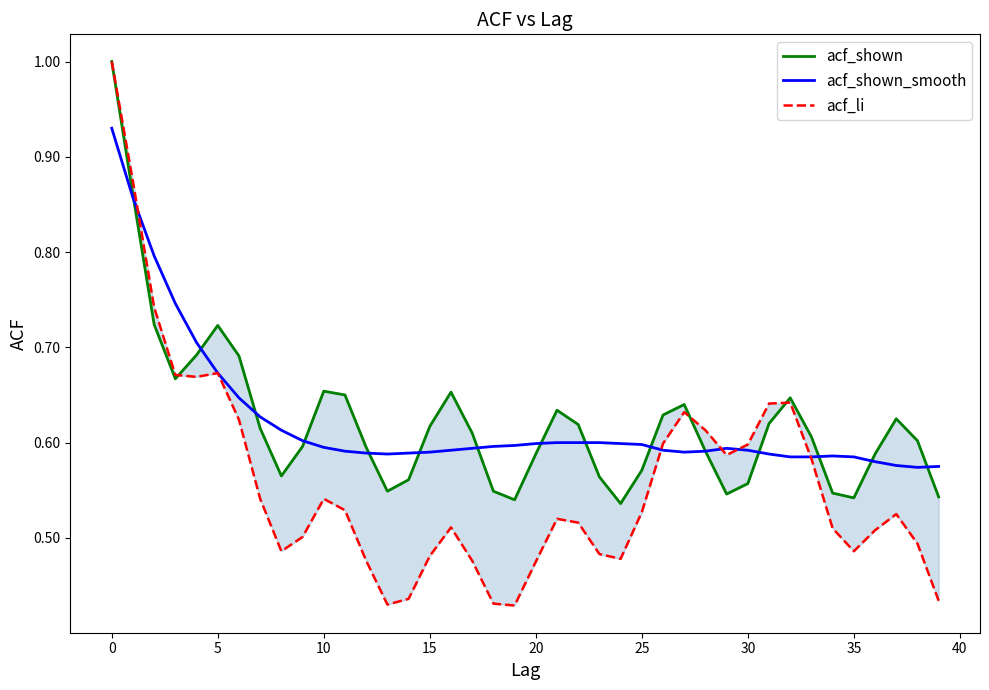

Reading right to left, what are all the values shown in this chart?

acf_shown: 0.5	0.6	0.6	0.6	0.5	0.5	0.6	0.6	0.6	0.6	0.5	0.6	0.6	0.6	0.6	0.5	0.6	0.6	0.6	0.6	0.5	0.5	0.6	0.7	0.6	0.6	0.5	0.6	0.7	0.7	0.6	0.6	0.6	0.7	0.7	0.7	0.7	0.7	0.9	1.0
acf_shown_smooth: 0.6	0.6	0.6	0.6	0.6	0.6	0.6	0.6	0.6	0.6	0.6	0.6	0.6	0.6	0.6	0.6	0.6	0.6	0.6	0.6	0.6	0.6	0.6	0.6	0.6	0.6	0.6	0.6	0.6	0.6	0.6	0.6	0.6	0.6	0.7	0.7	0.7	0.8	0.9	0.9
acf_li: 0.4	0.5	0.5	0.5	0.5	0.5	0.6	0.6	0.6	0.6	0.6	0.6	0.6	0.6	0.5	0.5	0.5	0.5	0.5	0.5	0.4	0.4	0.5	0.5	0.5	0.4	0.4	0.5	0.5	0.5	0.5	0.5	0.5	0.6	0.7	0.7	0.7	0.7	0.9	1.0